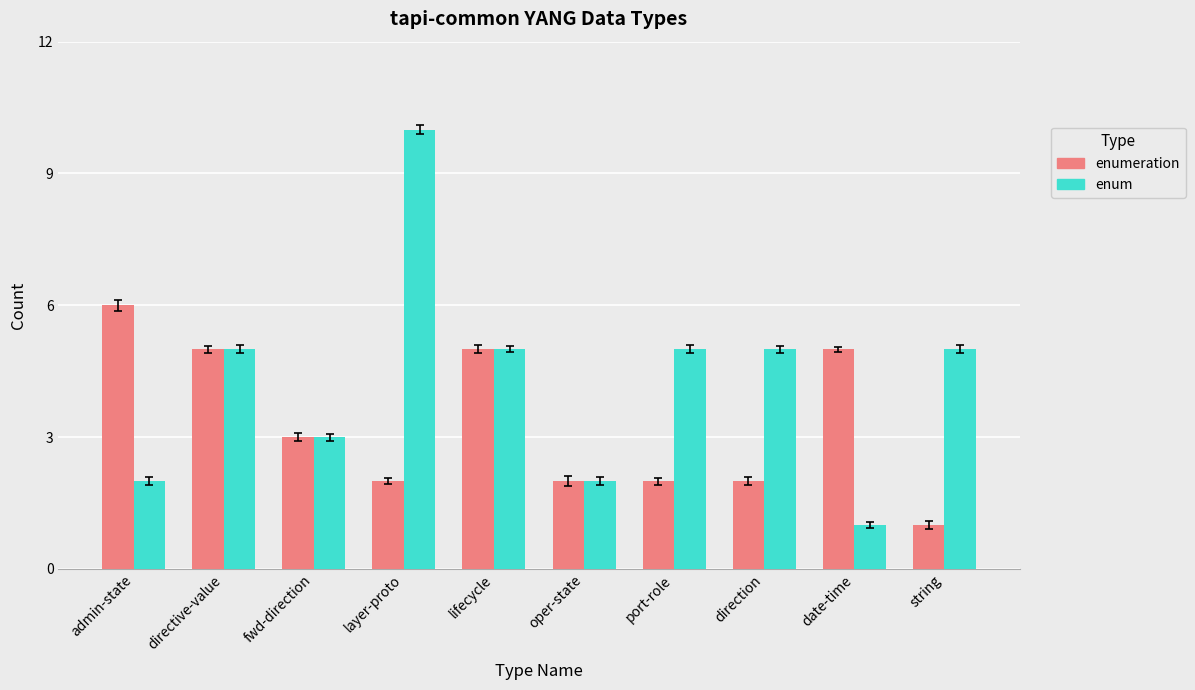

Which series changed the most between lifecycle and date-time?

enum